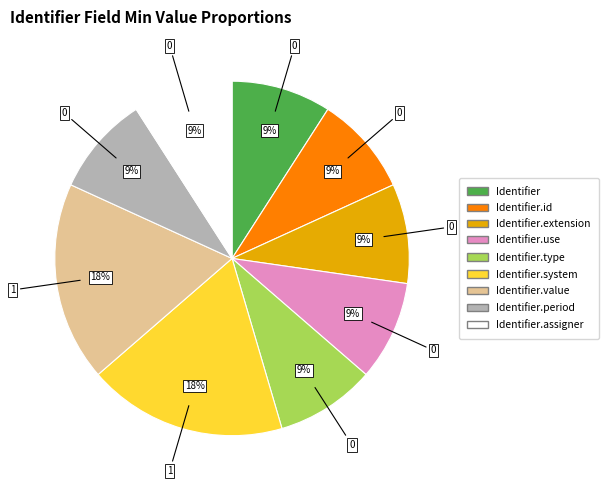

Does any single category account for the majority?

No